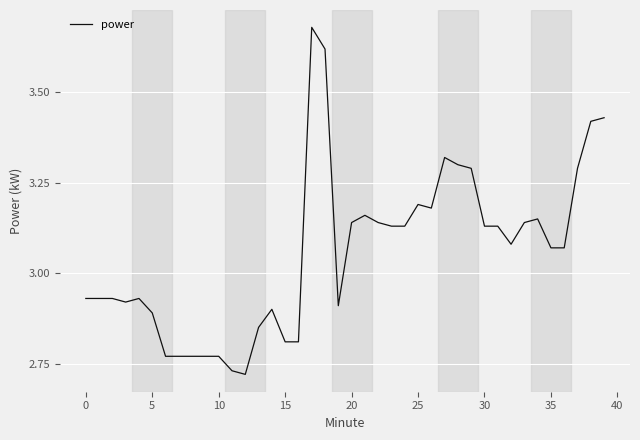

Does the chart have visible grid lines?

Yes